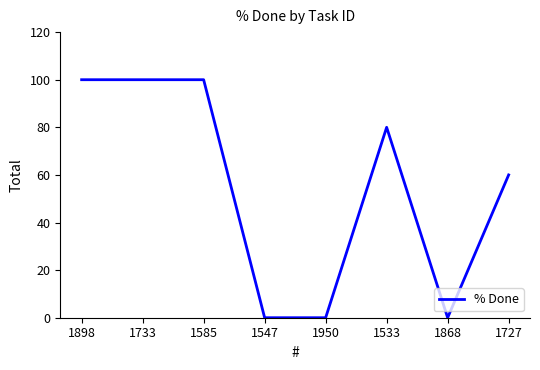

The chart shows a value of -35 at 1868. True or false?

False